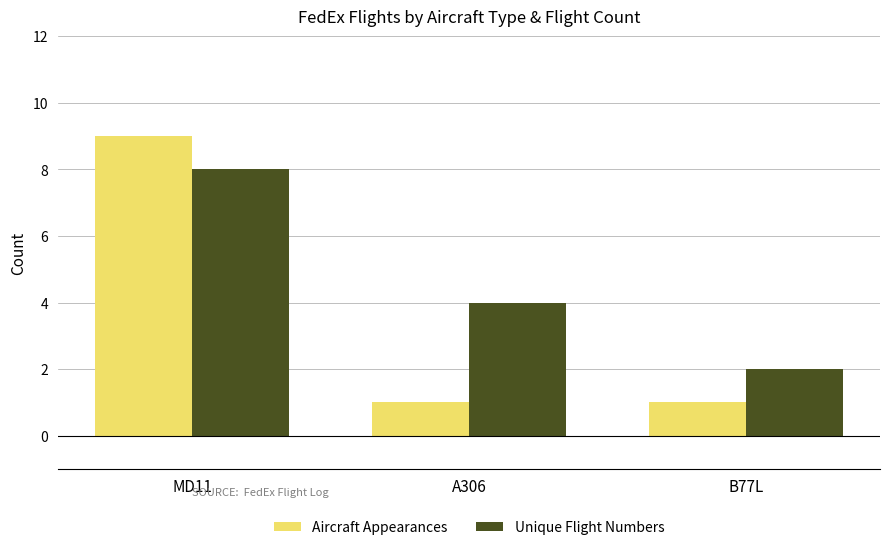

Reading left to right, transcribe all the data shown in this chart.

Aircraft Appearances: MD11=9	A306=1	B77L=1
Unique Flight Numbers: MD11=8	A306=4	B77L=2